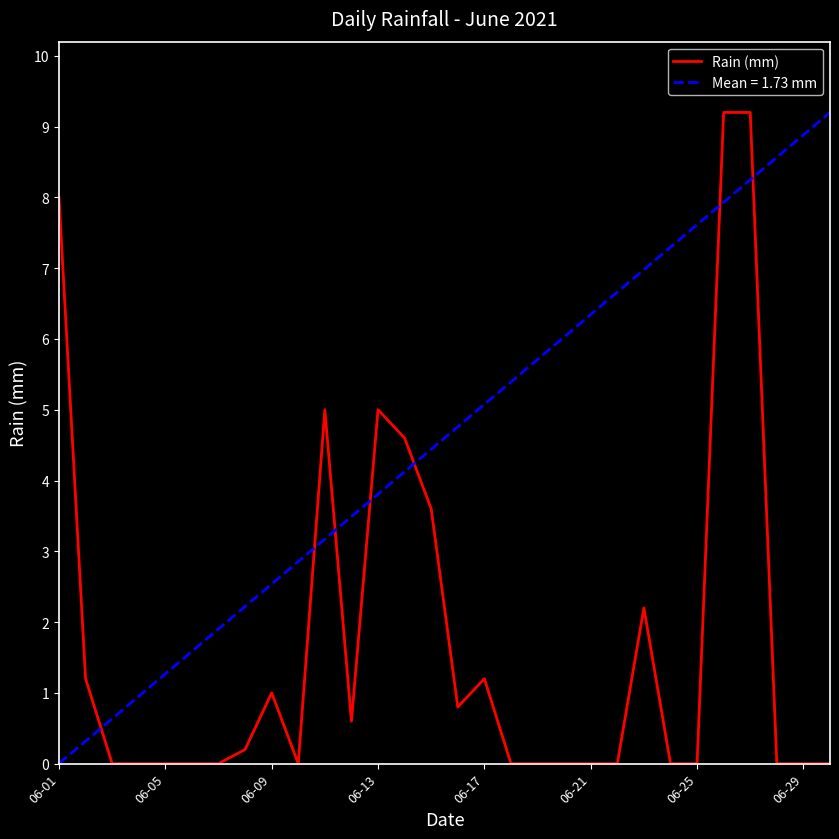

List the series in order of their overall mean, lowest first.

Rain (mm), Mean = 1.73 mm